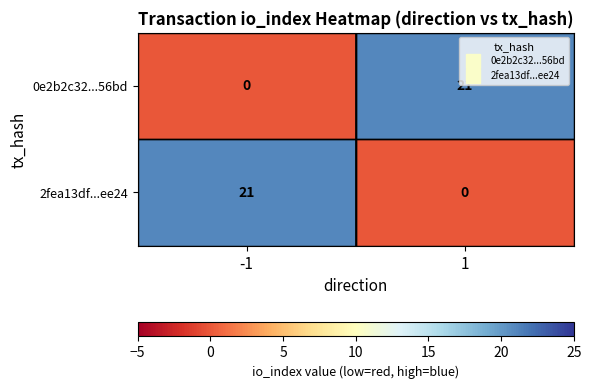

What is the maximum value shown in the chart?

21